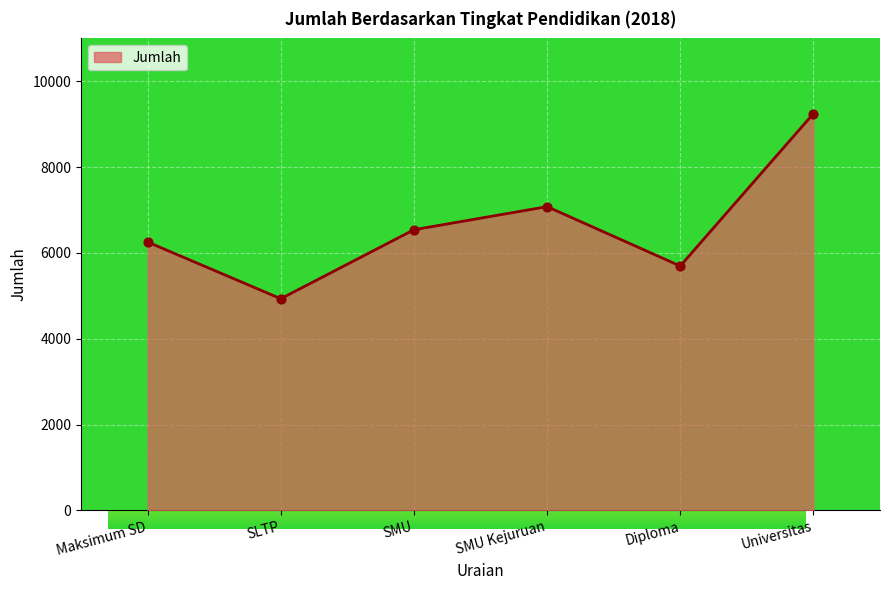

Between Universitas and Maksimum SD, which is larger?

Universitas